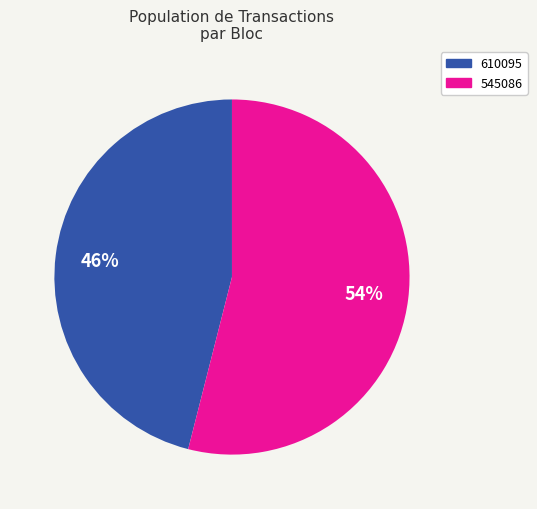

Is it true that 610095 is 46% of the pie?

True